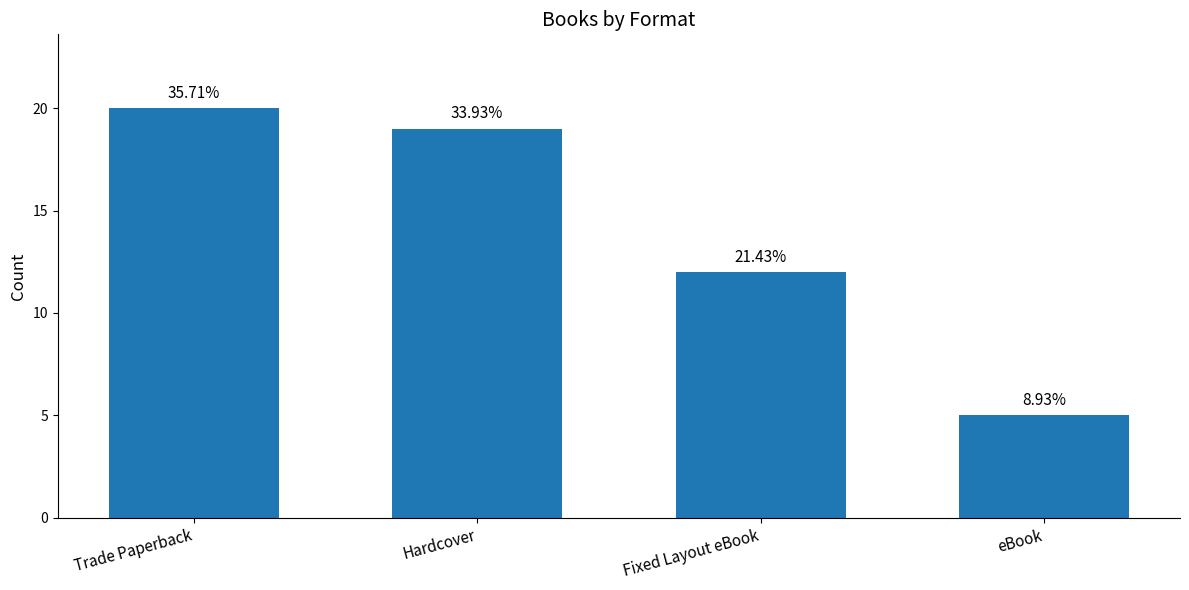

How many bars are there in total?

4